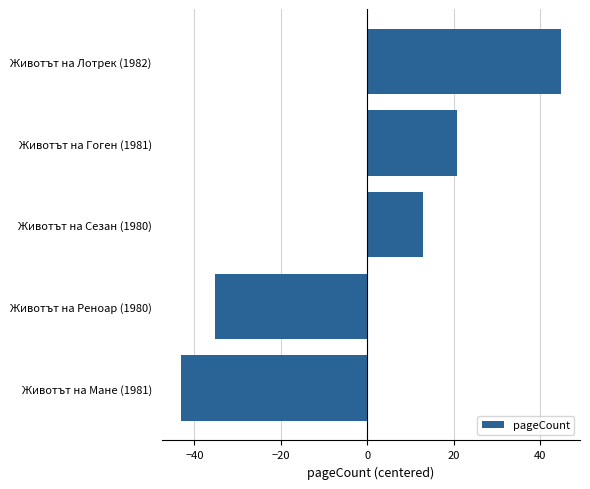

Which label corresponds to the largest value in the chart?

Животът на Лотрек (1982)